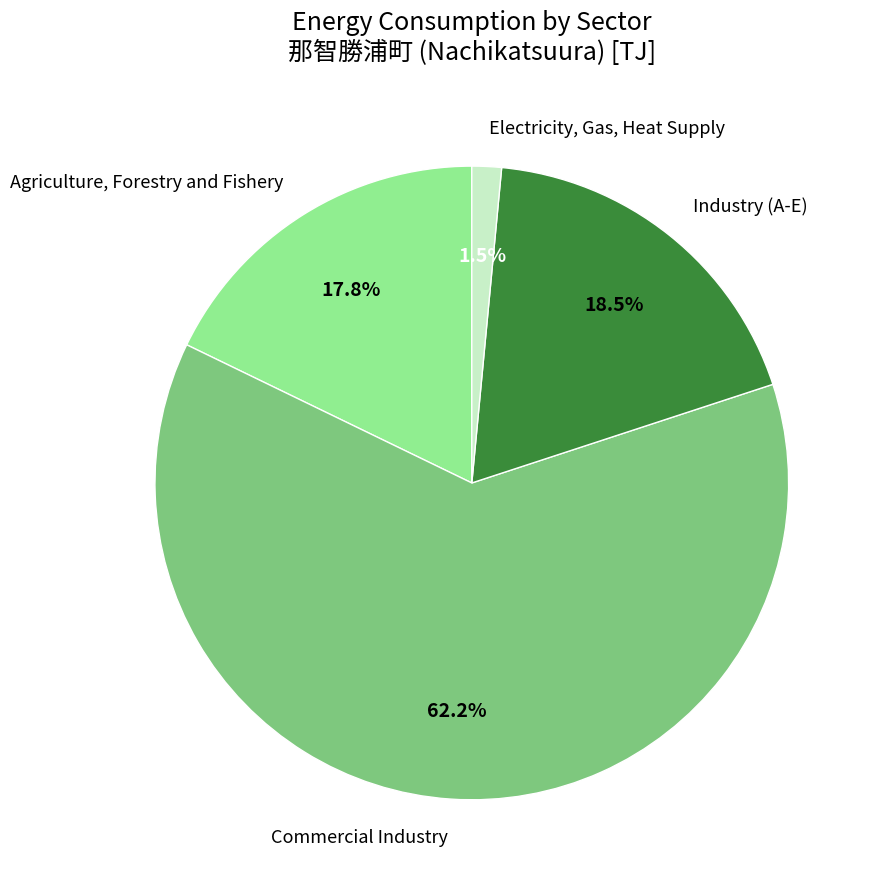

Which has a higher value, Agriculture, Forestry and Fishery or Industry (A-E)?

Industry (A-E)